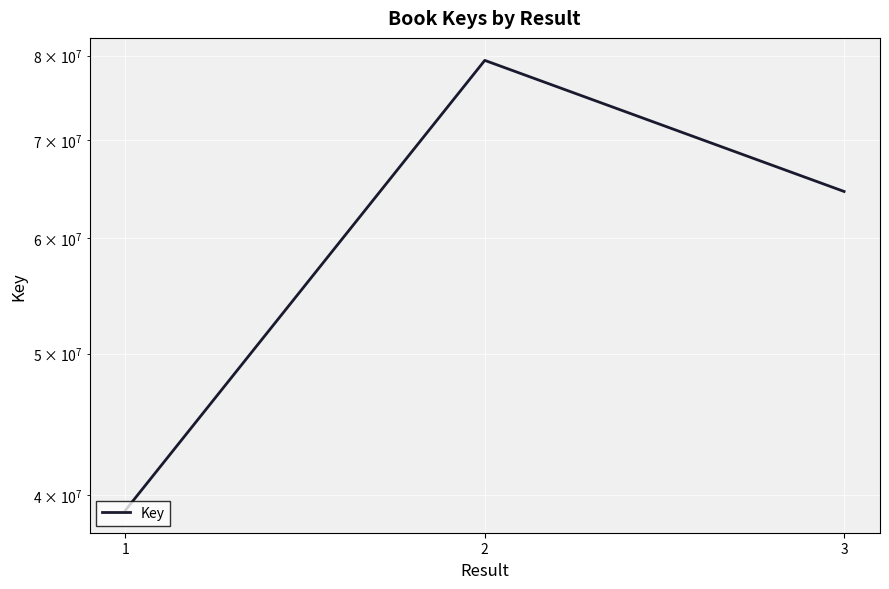

What is the change in value from 2 to 3?

-14830340